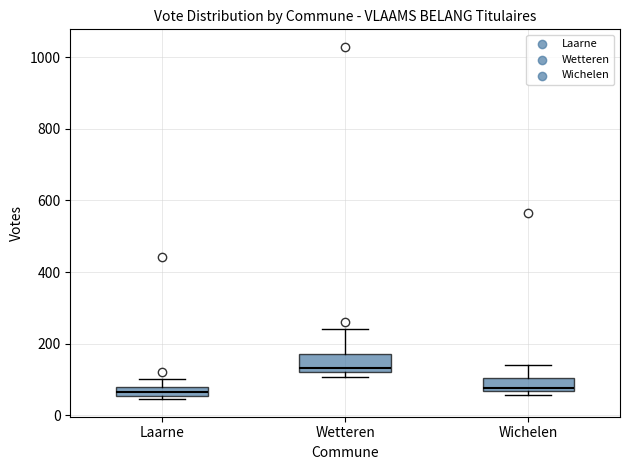

Where is the lower edge of the box for Laarne on the y-axis? The values are not printed on the chart, so give them approximately, as read against the axis.

60